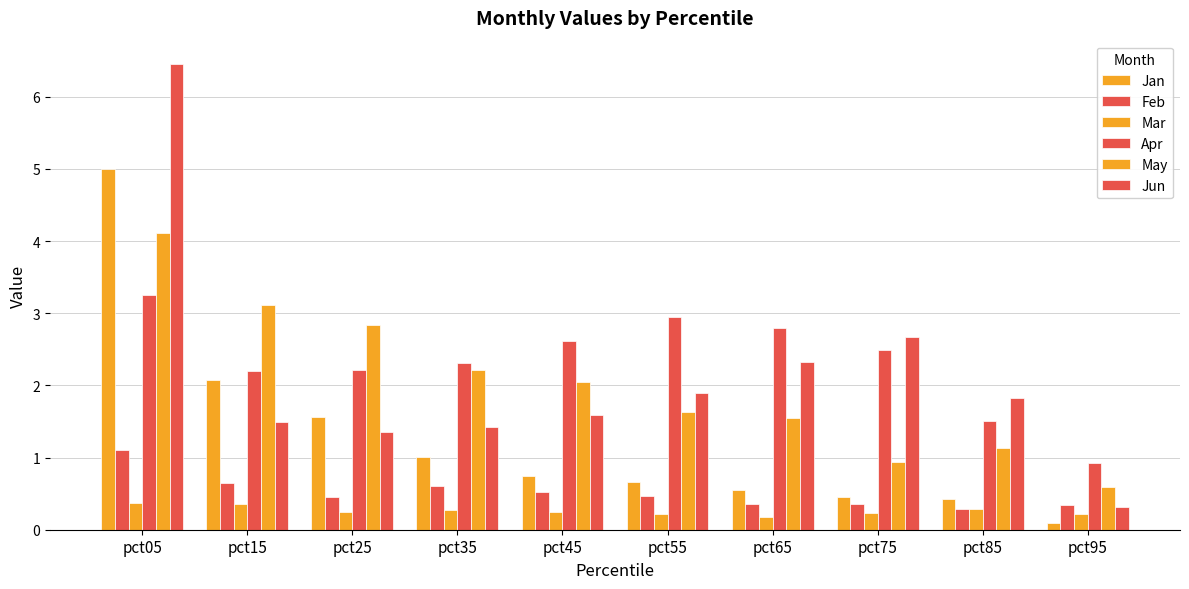

Between pct35 and pct75, which series saw the biggest shift?

May